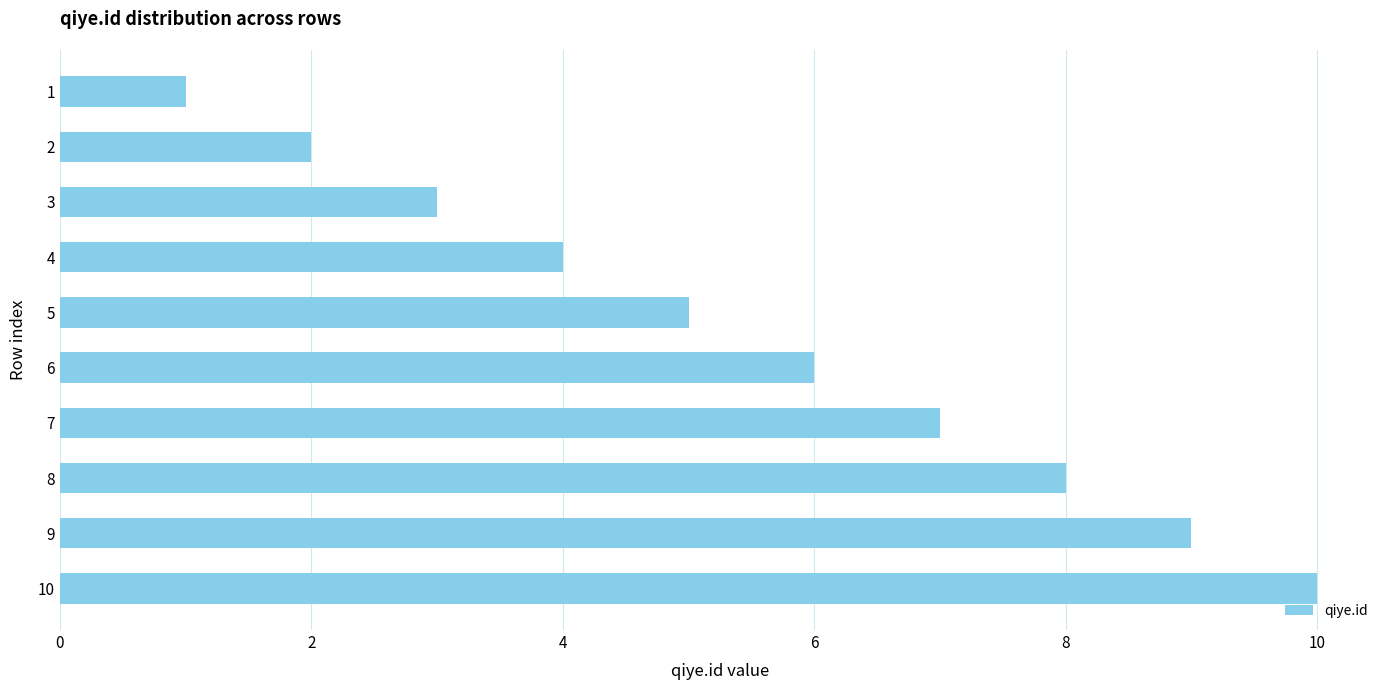

Approximately how many times larger is the value at 2 compared to 6?

0.3